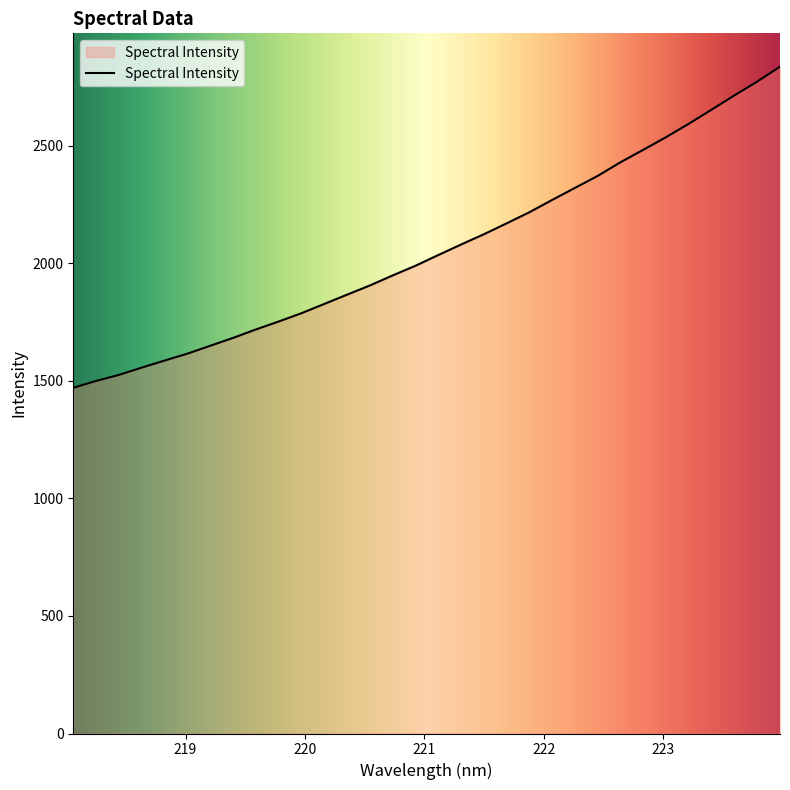

What is the difference between the maximum and minimum values?

1366.1